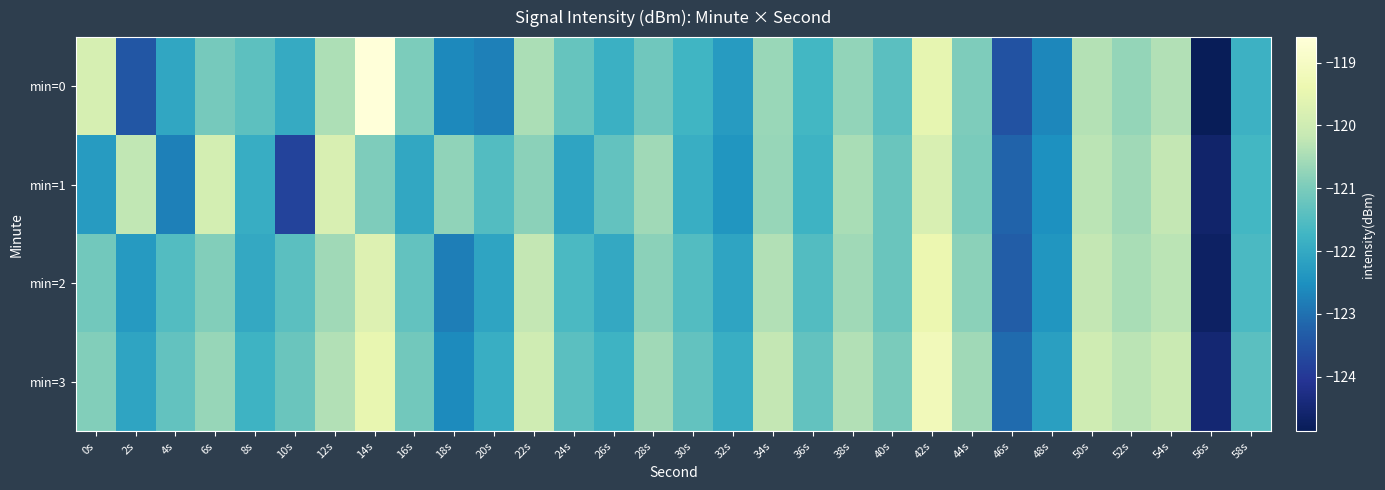

What is the total value across all series at 4s?

-487.6